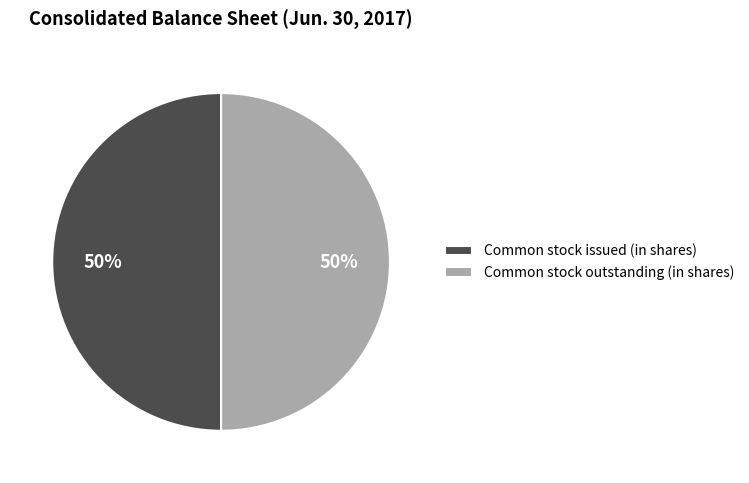

True or false: Common stock outstanding (in shares) accounts for 50% of the total.

True